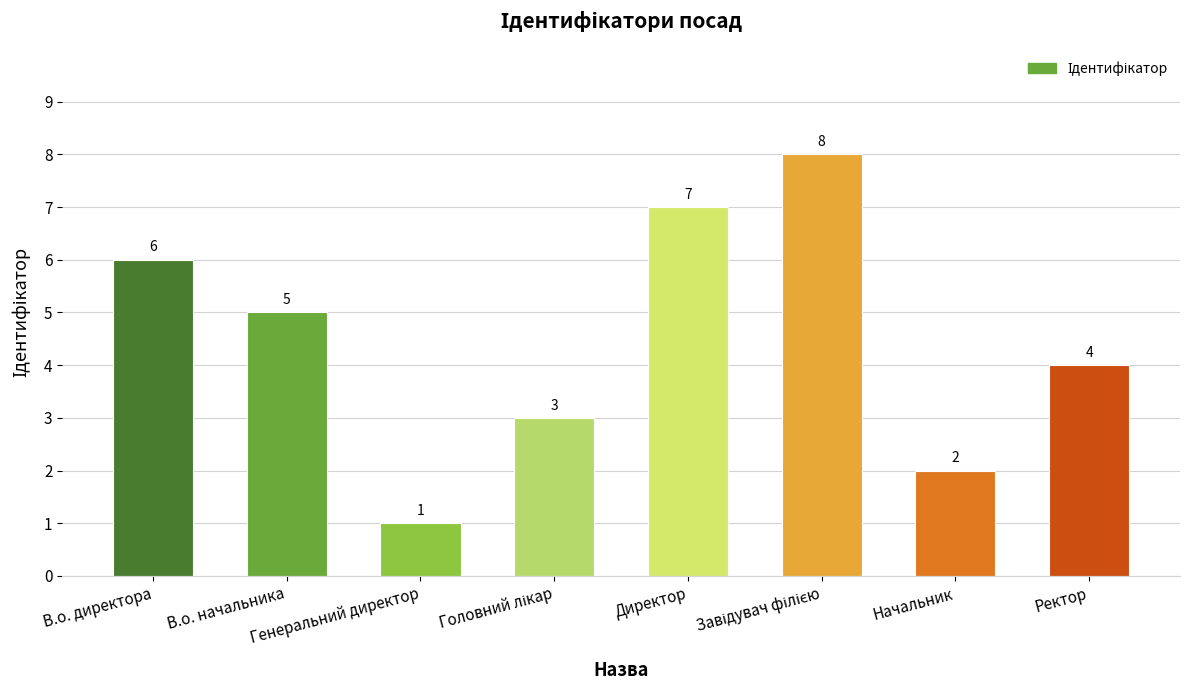

What position from the right is В.о. директора?

8